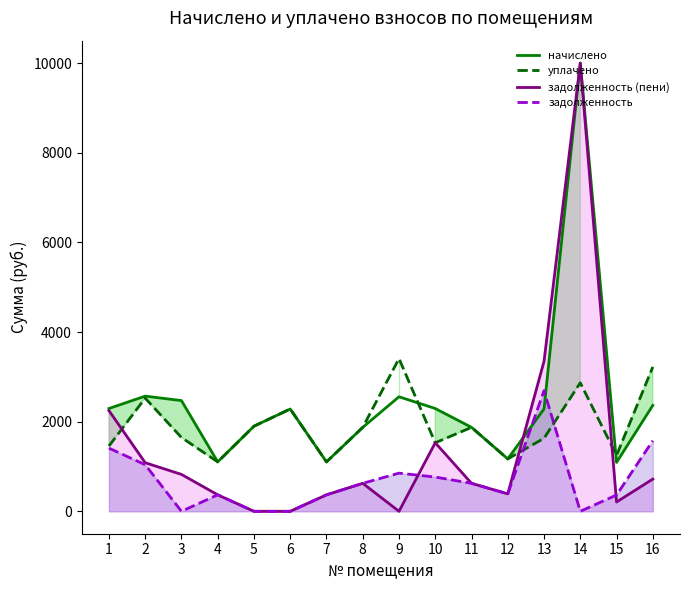

Rank the series by their average value, from highest to lowest.

начислено, уплачено, задолженность (пени), задолженность